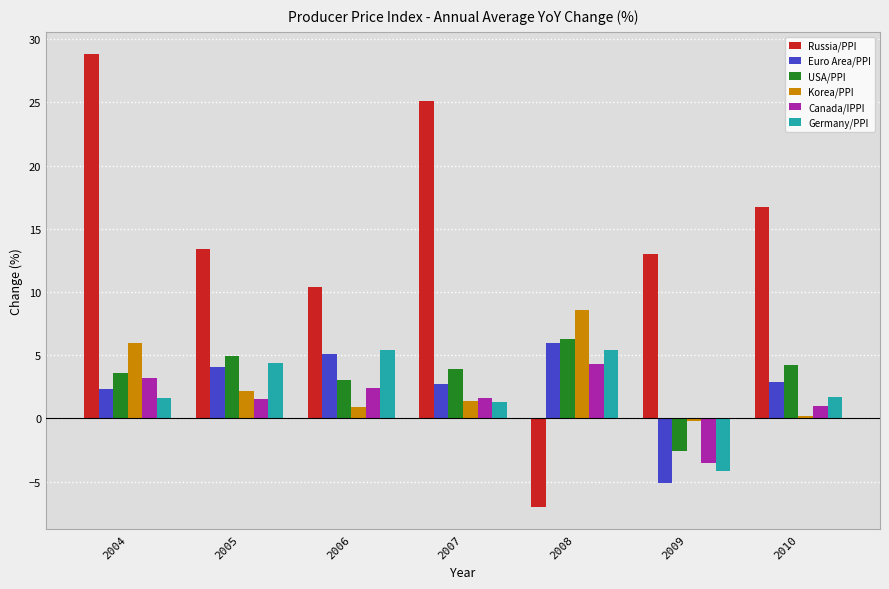

Where is Euro Area/PPI nearest to the value 0?

2004